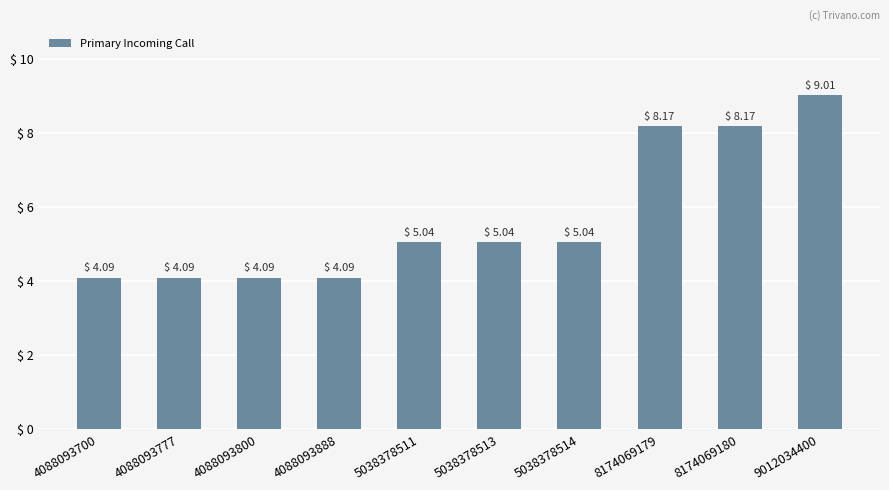

The chart shows a value of 4.1 at 4088093888. True or false?

True